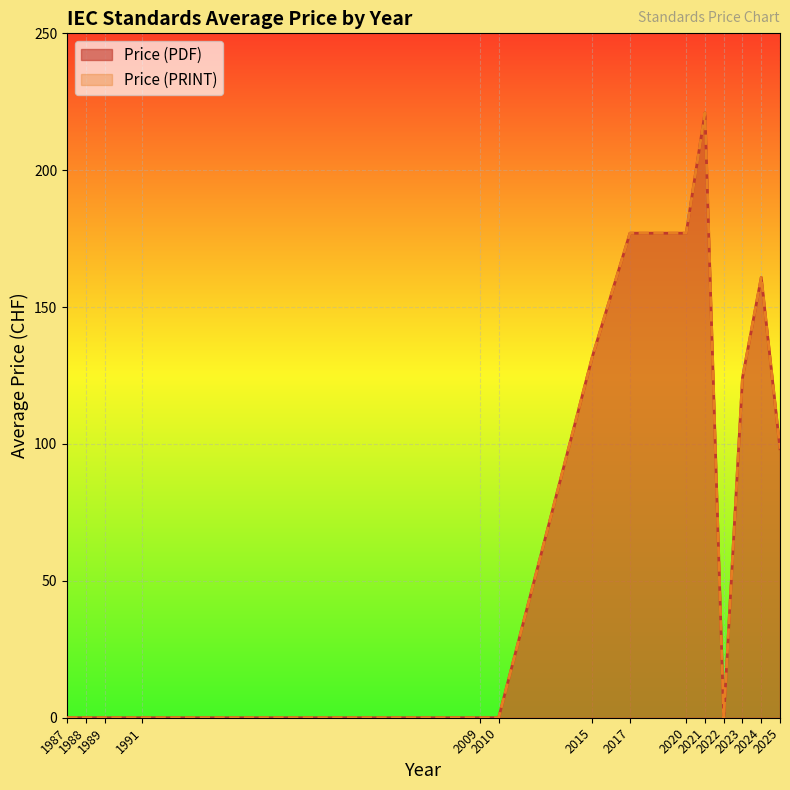

At which label does Price (PDF) first exceed 177?

2020